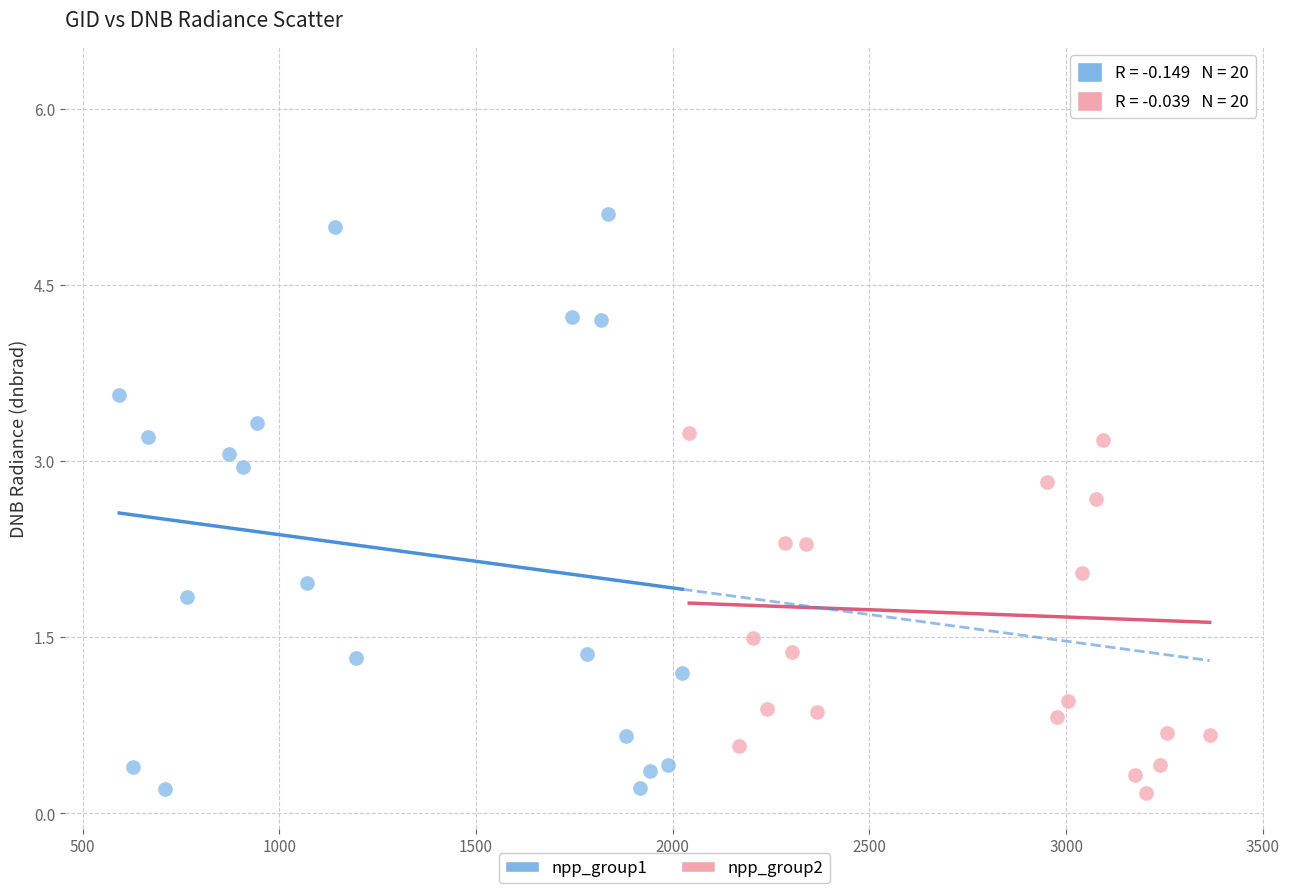

Which series contains the highest Y value?

npp_group2